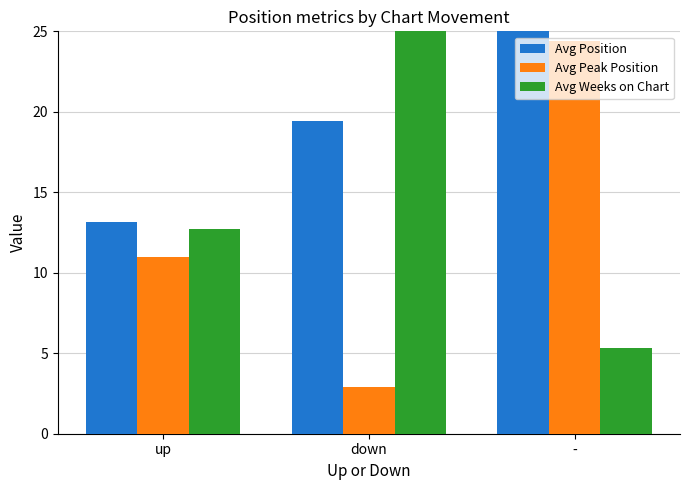

Which series changed the most between up and down?

Avg Weeks on Chart